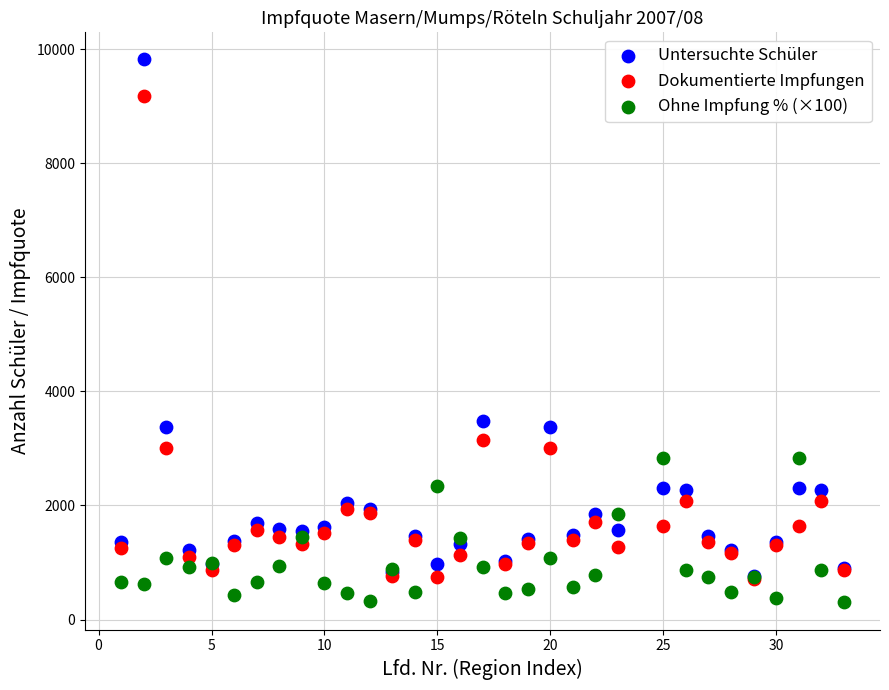

What are all the series names shown in the legend?

Untersuchte Schüler, Dokumentierte Impfungen, Ohne Impfung % (×100)